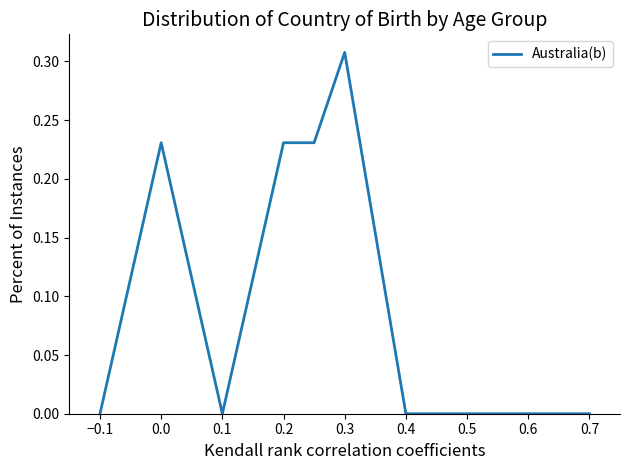

The value at 0.0 is 0.1. True or false?

False